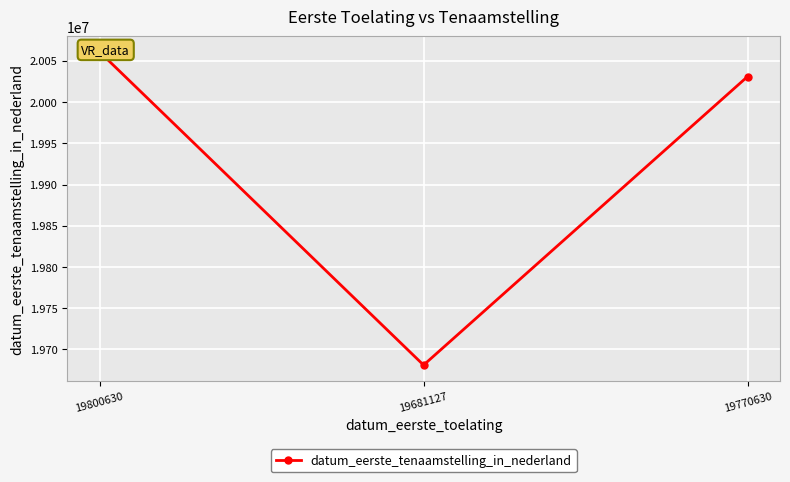

What is the ratio of the value at 19681127 to the value at 19770630?

1.0